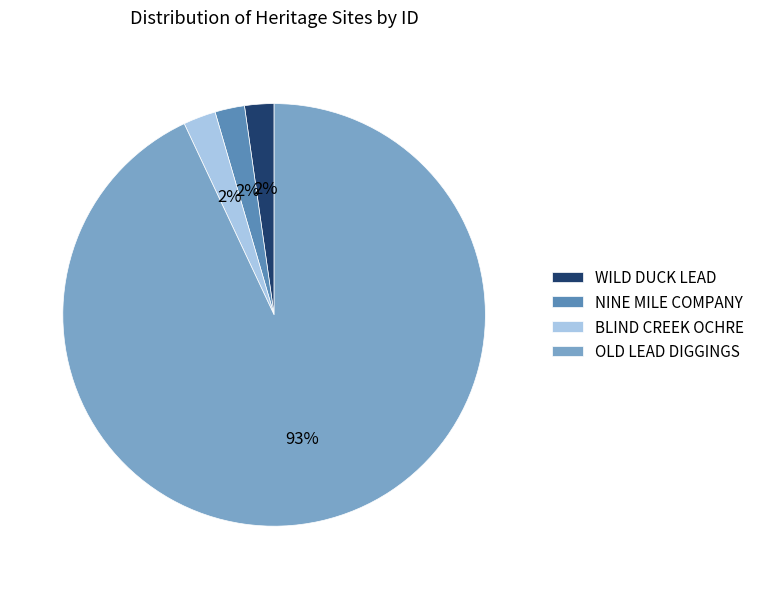

To the nearest percent, what portion does NINE MILE COMPANY represent?

2%